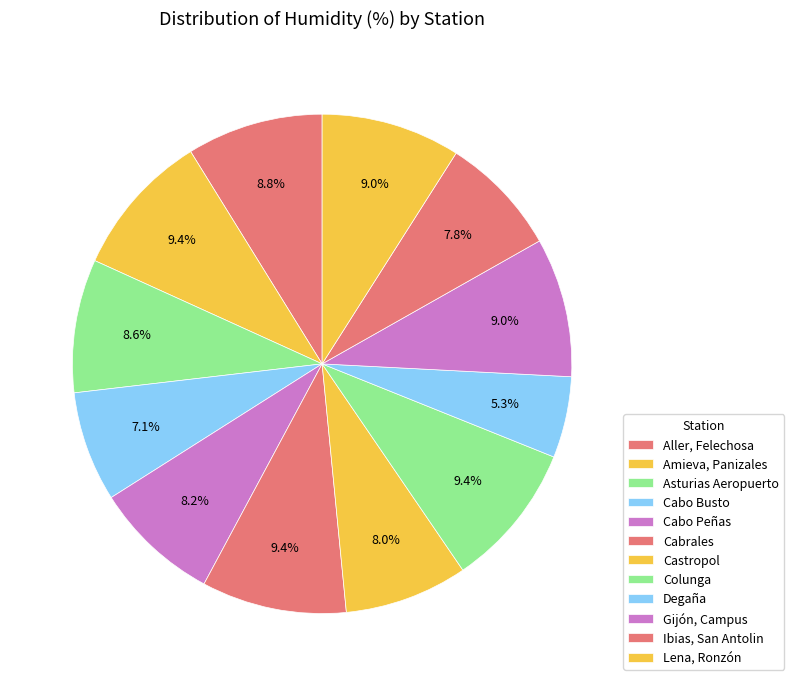

Count the number of slices in the pie.

12